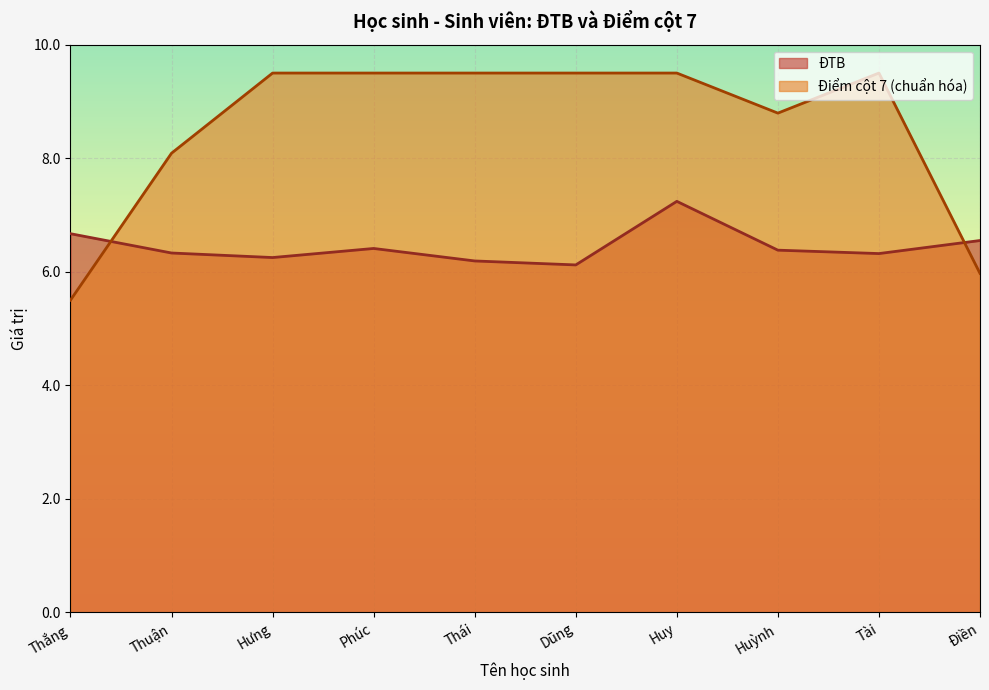

What is the label of the 5th point from the left?

Thái